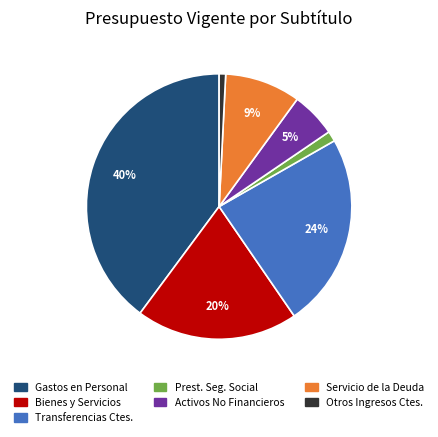

To the nearest percent, what is the difference between the largest and smallest slice percentages?

39%